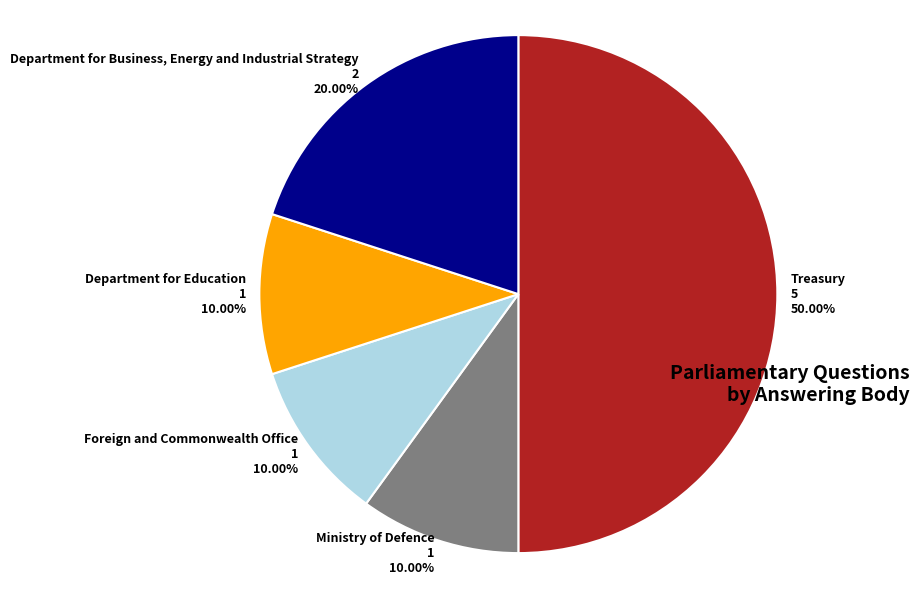

To the nearest percent, what is the average slice percentage?

20%